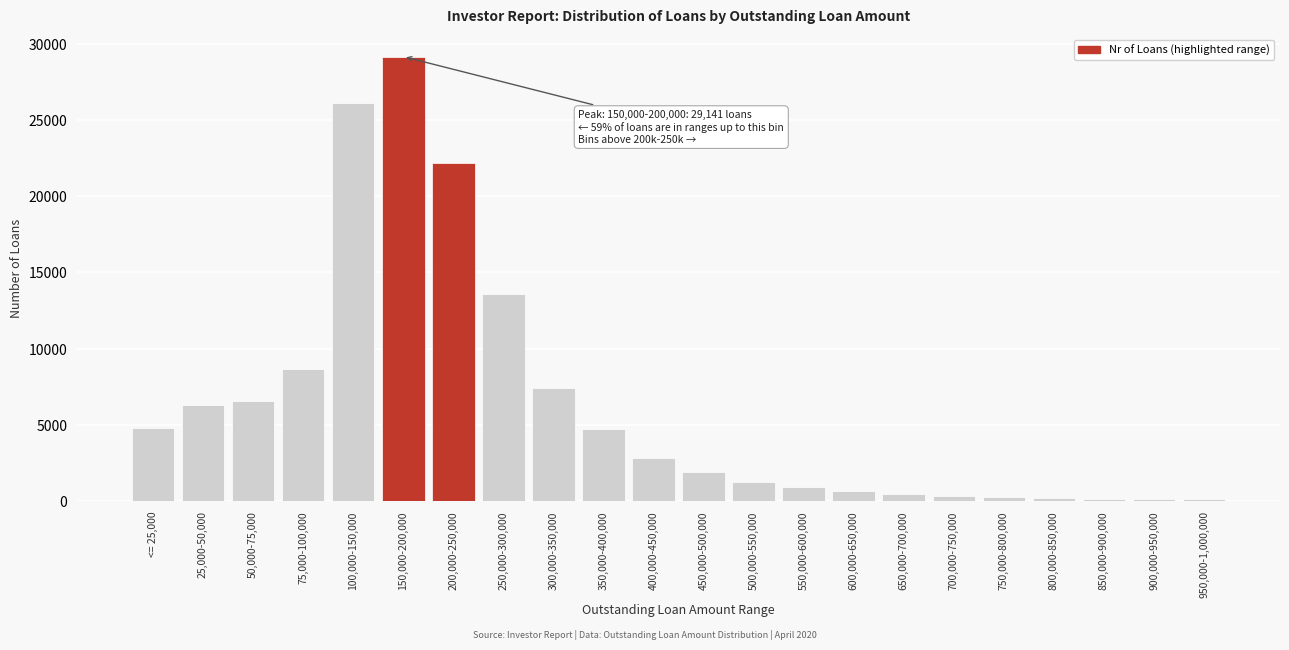

At which category does the chart reach its peak across all series?

150,000-200,000